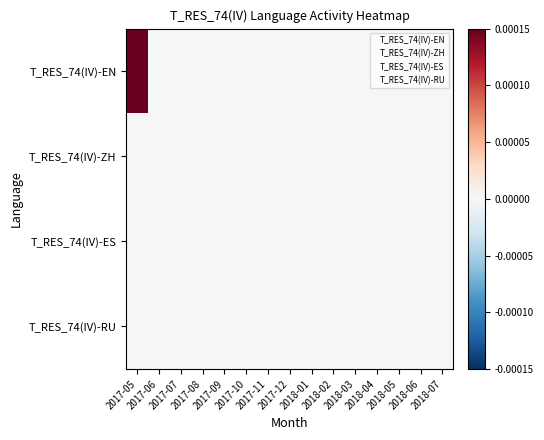

How many categories are shown in the chart?

15